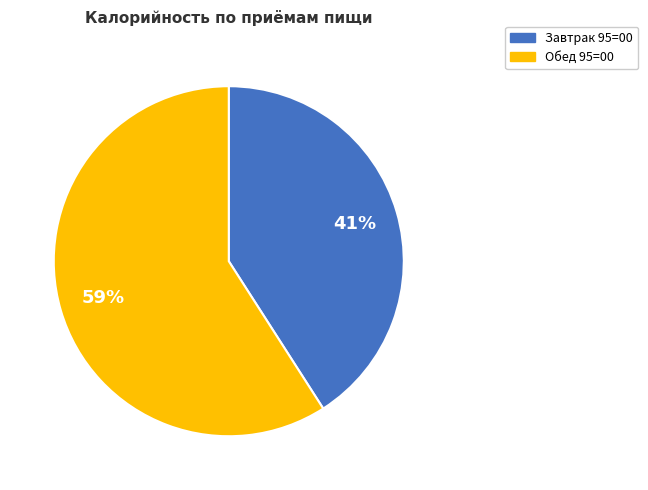

Is there any slice that represents more than half of the pie?

Yes